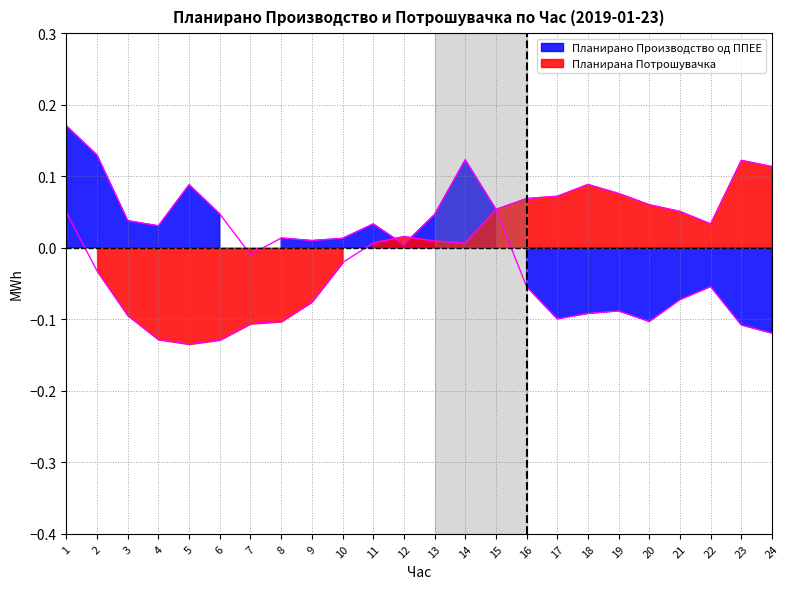

Reading left to right, list all the values displayed in this chart.

Планирано Производство од ППЕЕ: 1=0.2	2=0.1	3=0.0	4=0.0	5=0.1	6=0.0	7=-0.0	8=0.0	9=0.0	10=0.0	11=0.0	12=0.0	13=0.0	14=0.1	15=0.1	16=-0.1	17=-0.1	18=-0.1	19=-0.1	20=-0.1	21=-0.1	22=-0.1	23=-0.1	24=-0.1
Планирана Потрошувачка: 1=0.0	2=-0.0	3=-0.1	4=-0.1	5=-0.1	6=-0.1	7=-0.1	8=-0.1	9=-0.1	10=-0.0	11=0.0	12=0.0	13=0.0	14=0.0	15=0.1	16=0.1	17=0.1	18=0.1	19=0.1	20=0.1	21=0.1	22=0.0	23=0.1	24=0.1